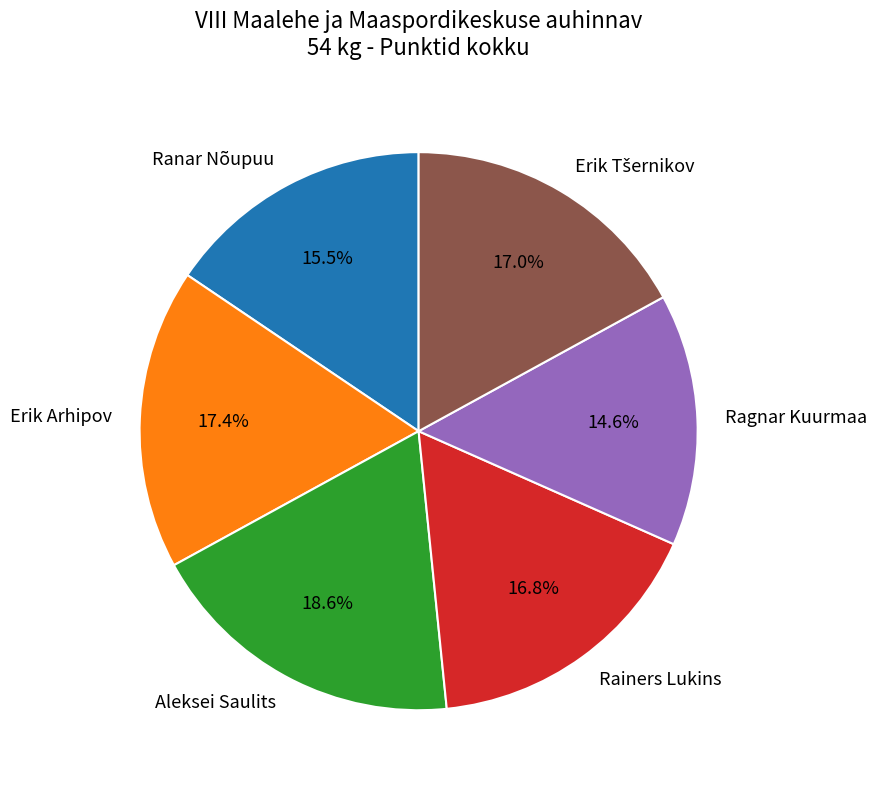

Is there any slice that represents more than half of the pie?

No